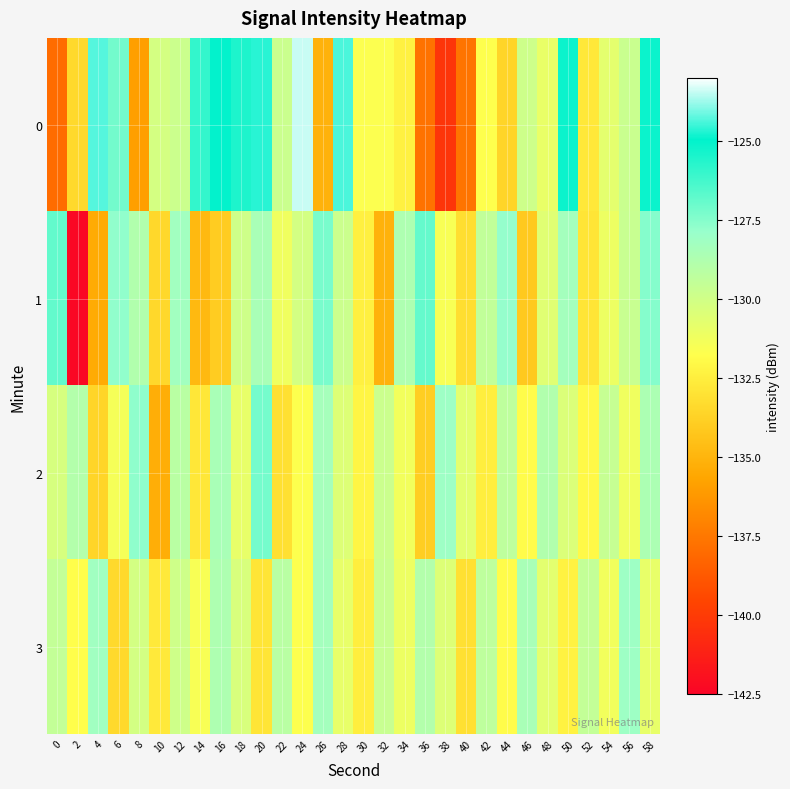

List the series in order of their overall mean, highest first.

0, 3, 2, 1